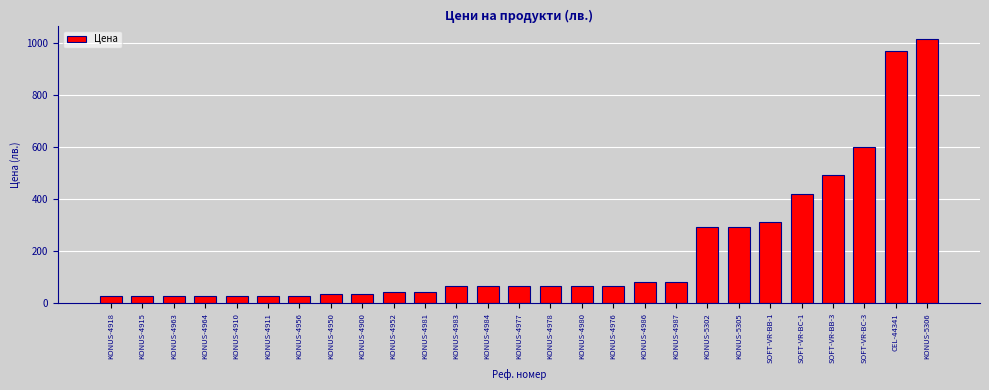

Is it true that the value at CEL-44341 is 969.0?

True